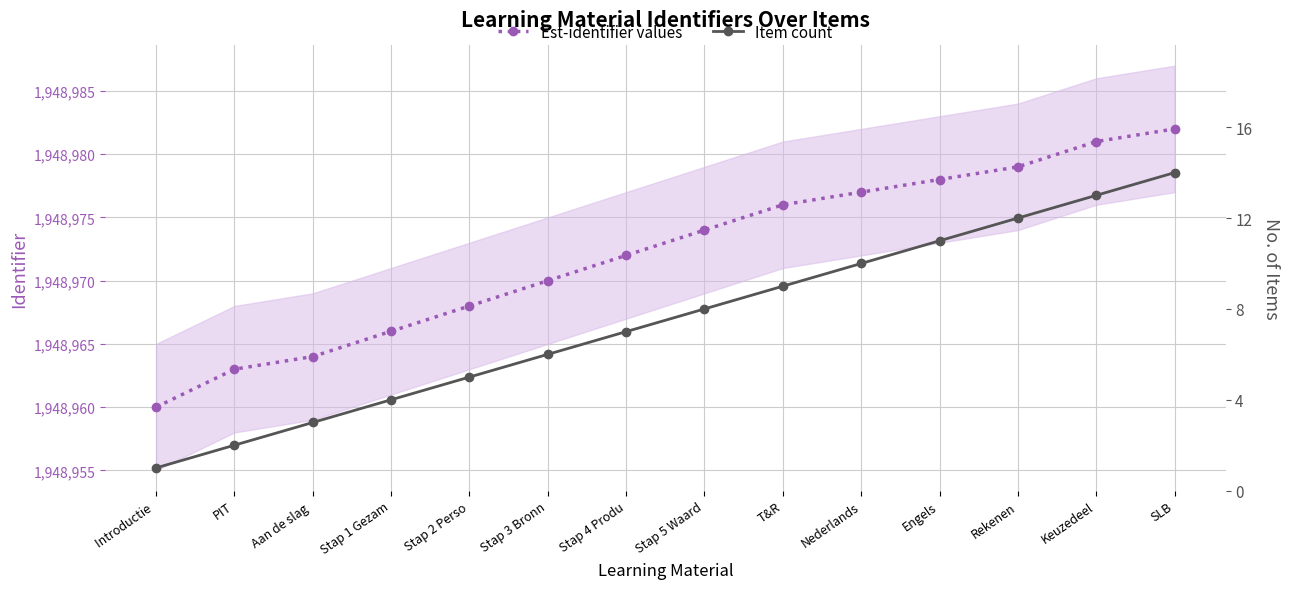

How many lines are shown in the chart?

2